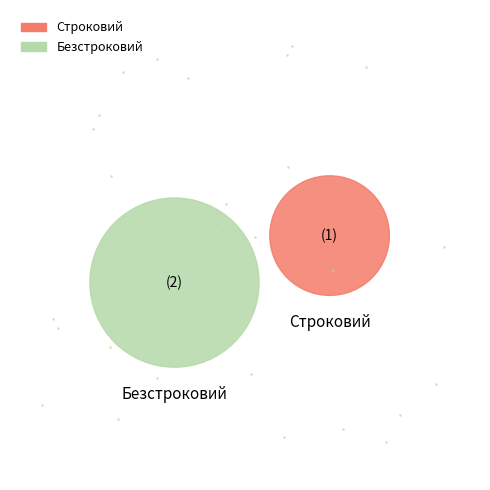

What percentage is the Безстроковий slice, to the nearest percent?

67%